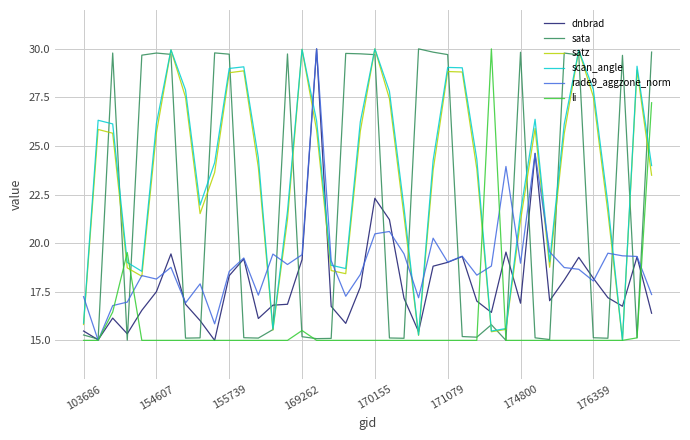

Which series has the largest total across all categories?

scan_angle